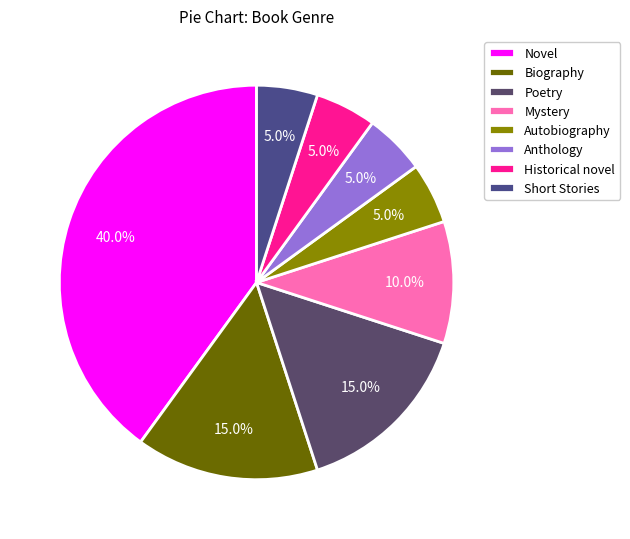

Count the number of slices in the pie.

8